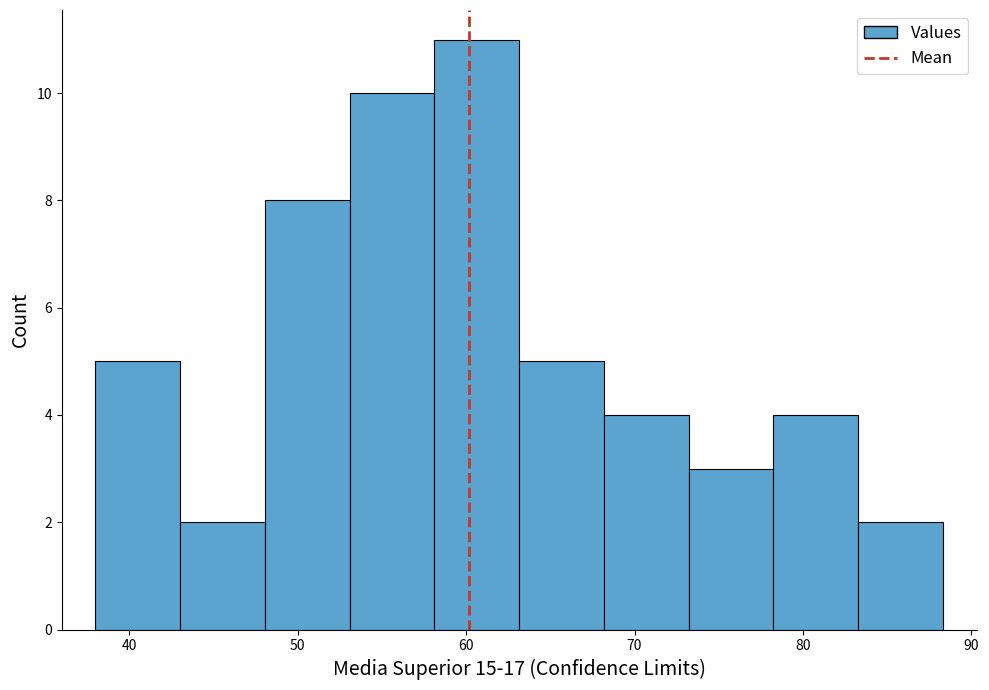

How tall is the bar that spans 63 to 68 on the x-axis? Neither the bar edges nor the heights are printed on the chart, so give them approximately, as read against the axes.

5